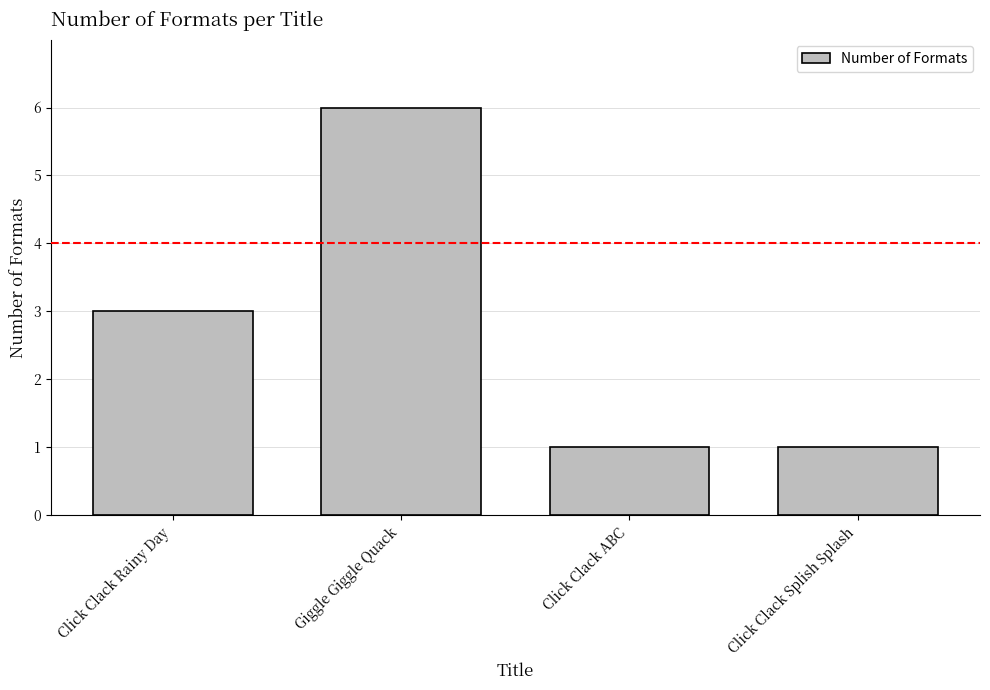

Reading left to right, what are all the values shown in this chart?

Click Clack Rainy Day=3	Giggle Giggle Quack=6	Click Clack ABC=1	Click Clack Splish Splash=1